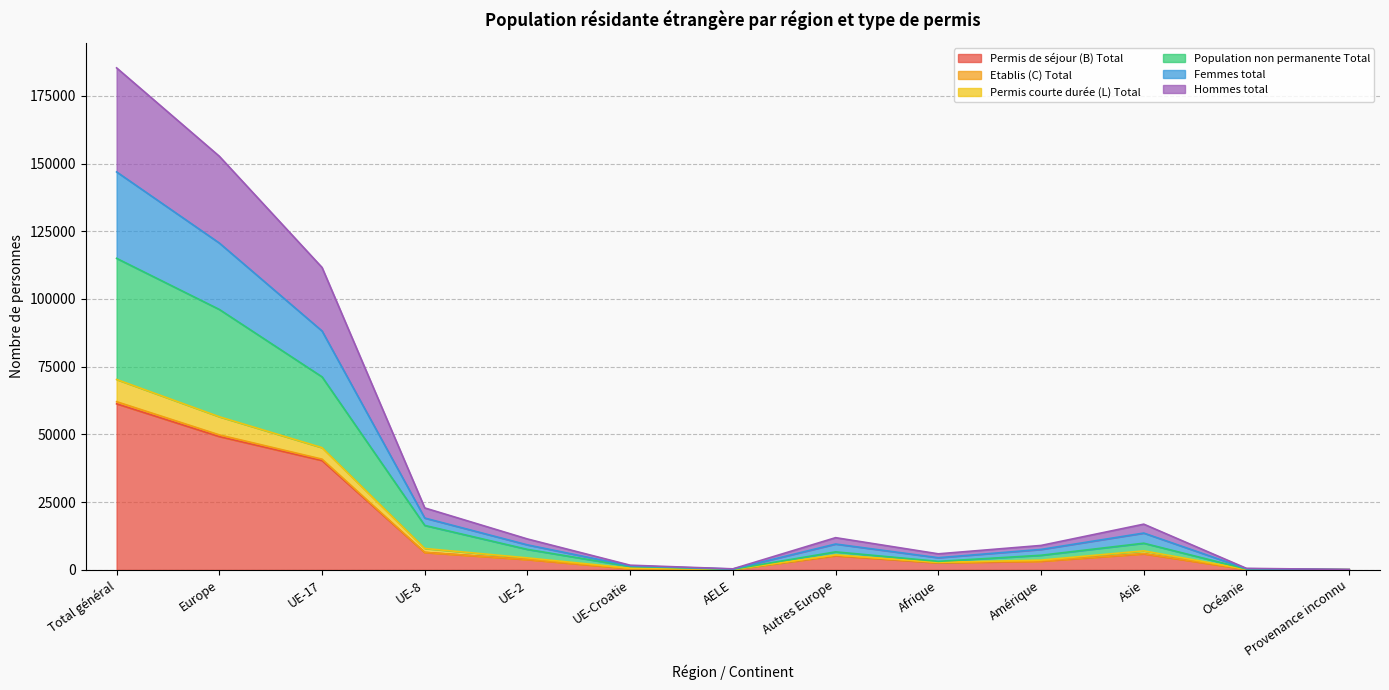

What is the value of the Etablis (C) Total point at the 7th from the left?

156